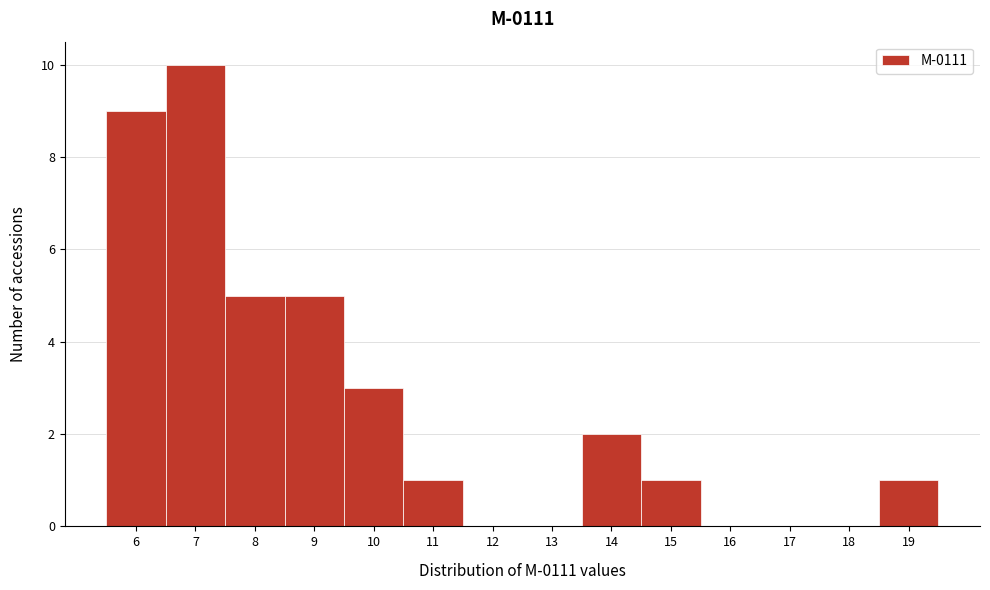

Reading left to right, transcribe this chart: for each bar, give the range it covers on the x-axis and its height. The values are not printed on the chart, so give them approximately, as read against the axis.

5.5 to 6.5: 9
6.5 to 7.5: 10
7.5 to 8.5: 5
8.5 to 9.5: 5
9.5 to 10.5: 3
10.5 to 11.5: 1
11.5 to 12.5: 0
12.5 to 13.5: 0
13.5 to 14.5: 2
14.5 to 15.5: 1
15.5 to 16.5: 0
16.5 to 17.5: 0
17.5 to 18.5: 0
18.5 to 19.5: 1